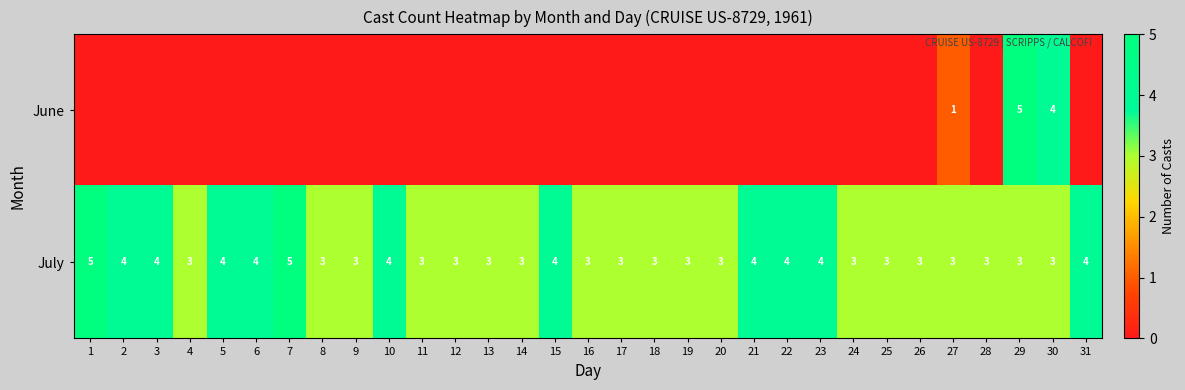

What is the sum of all July values?

107